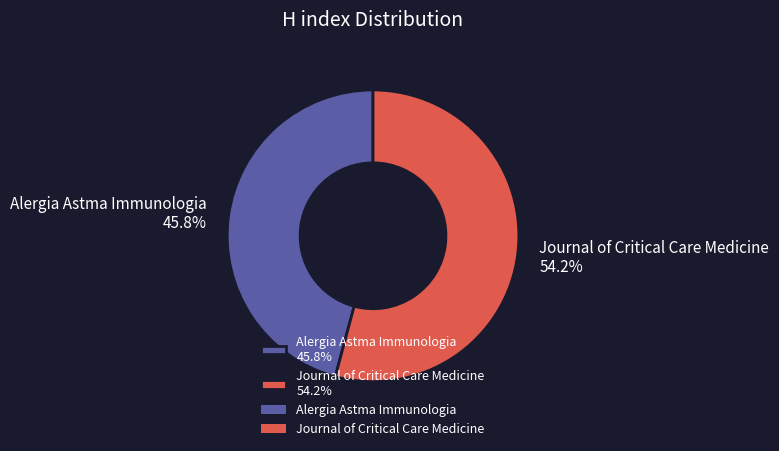

Which category has the smallest portion of the pie?

Alergia Astma Immunologia